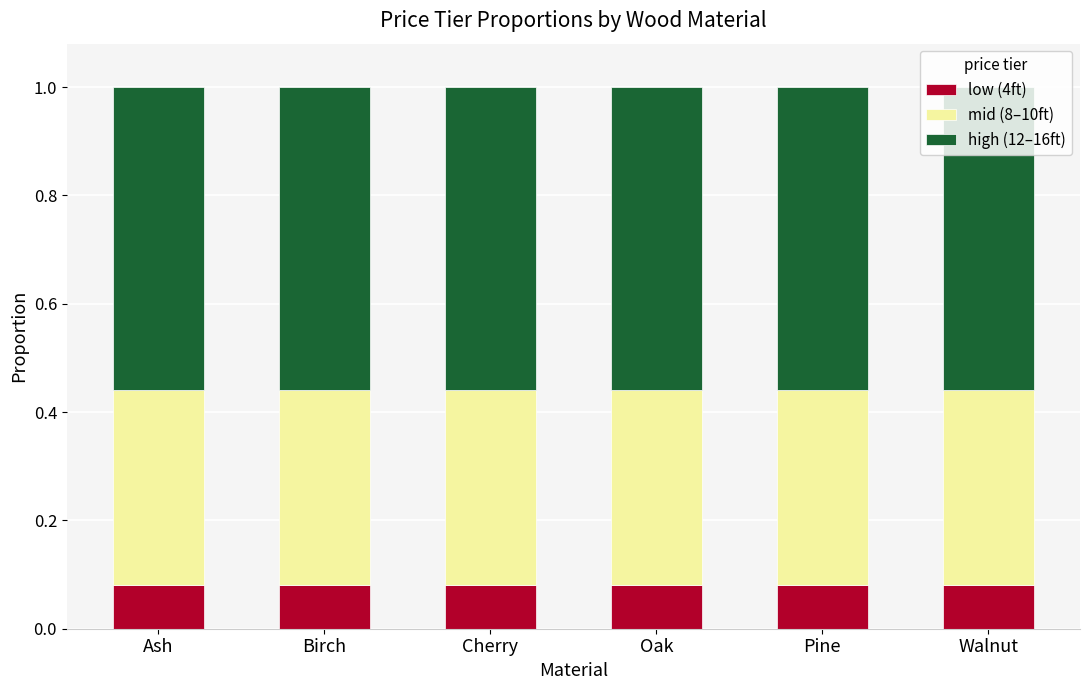

What is the total value across all series at Ash?

1.0